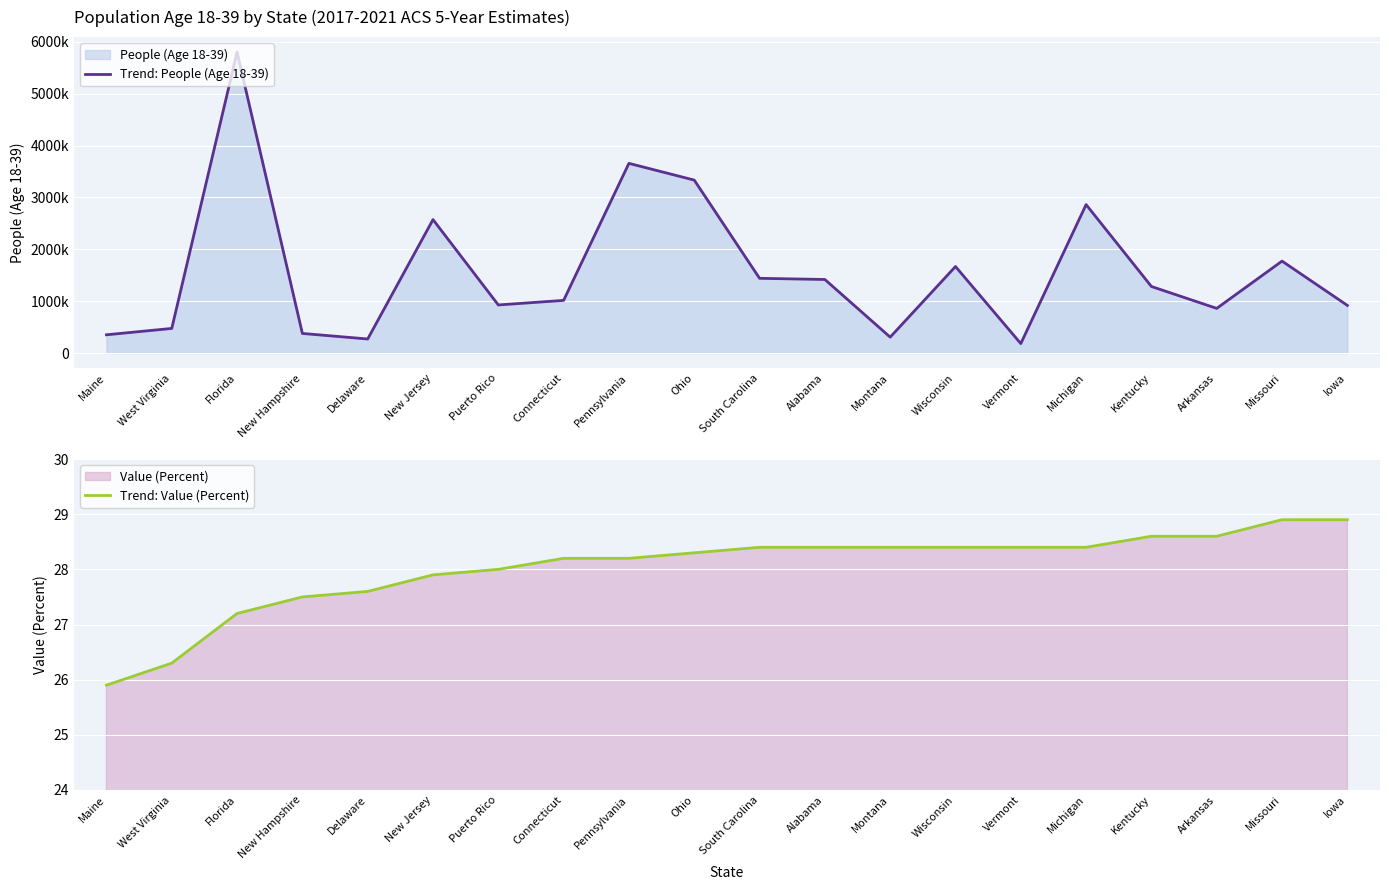

In Trend: People (Age 18-39), how many points are higher than both neighbors (excluding endpoints)?

6